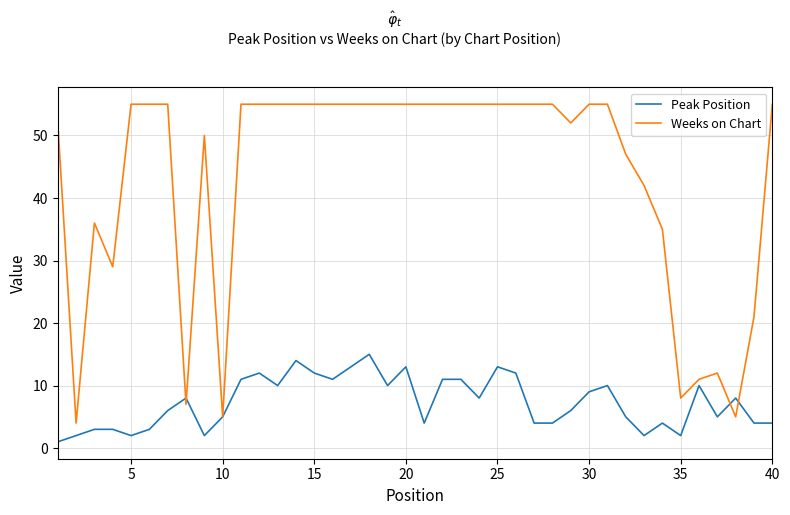

Which series has the largest range (max minus min)?

Weeks on Chart